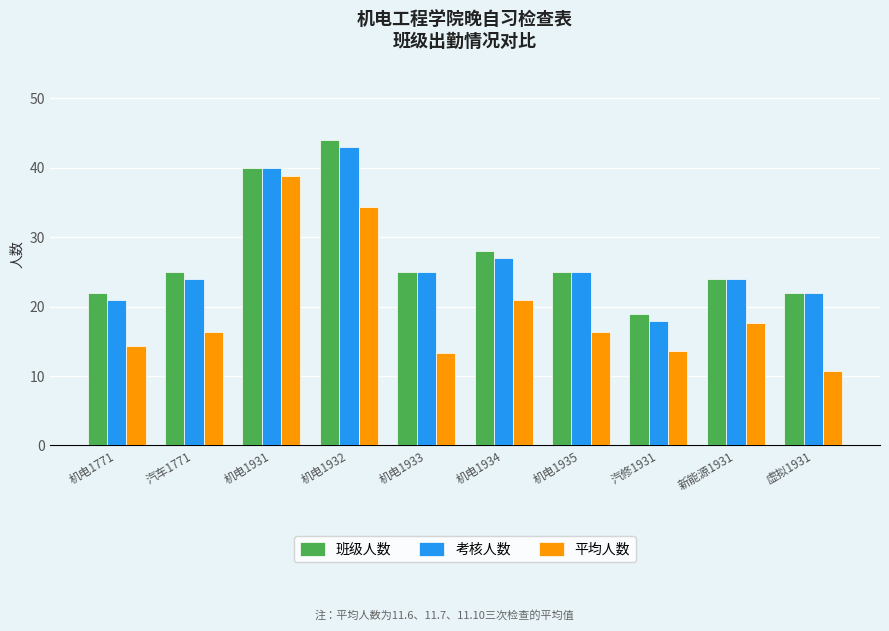

Does the chart contain any negative values?

No